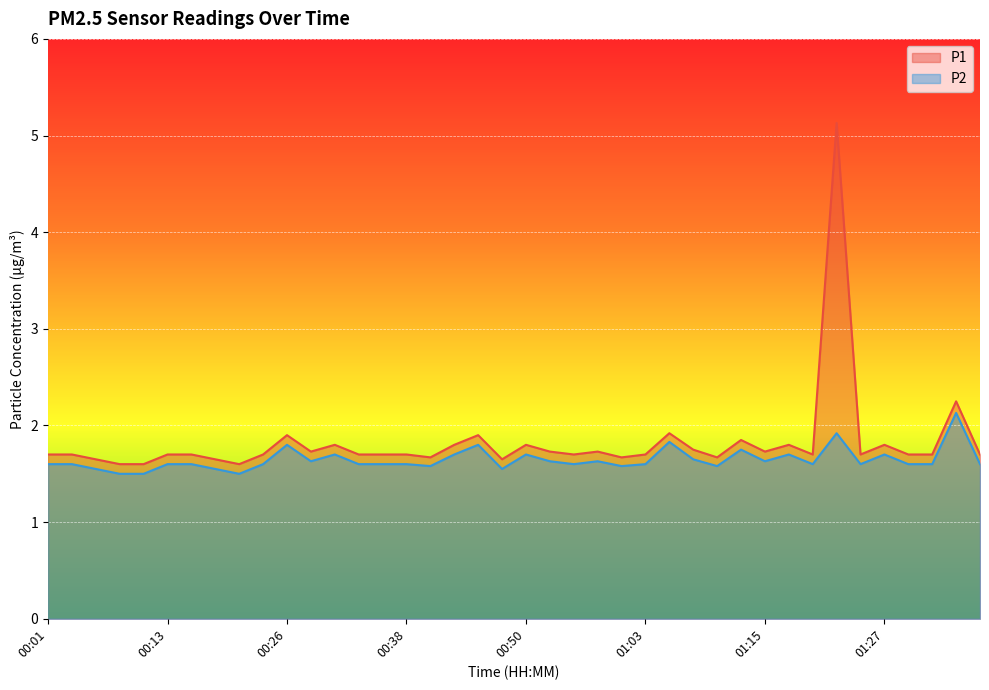

True or false: P1 and P2 cross at least once.

False